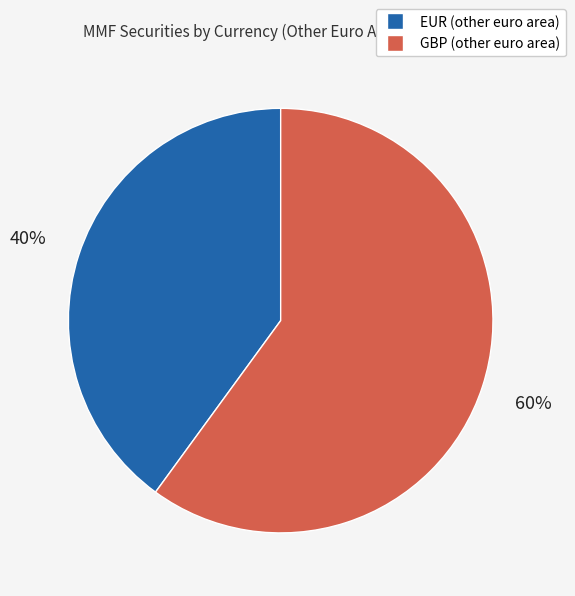

Is it true that GBP (other euro area) is 60% of the pie?

True